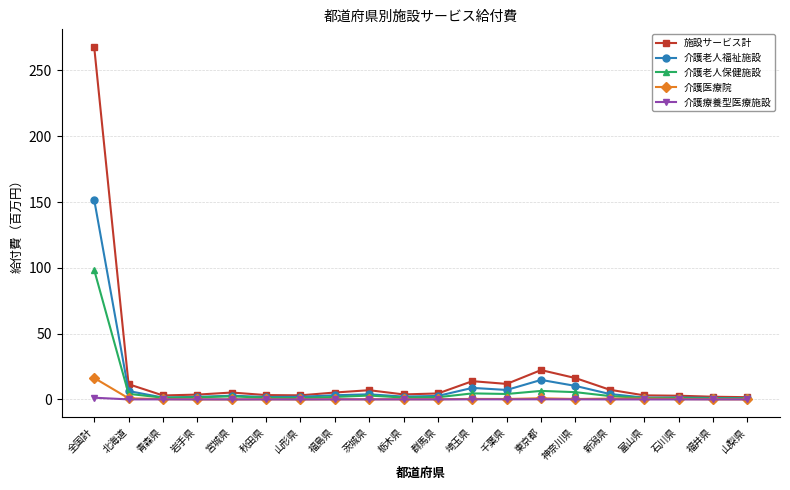

Which label corresponds to the largest value in the chart?

全国計